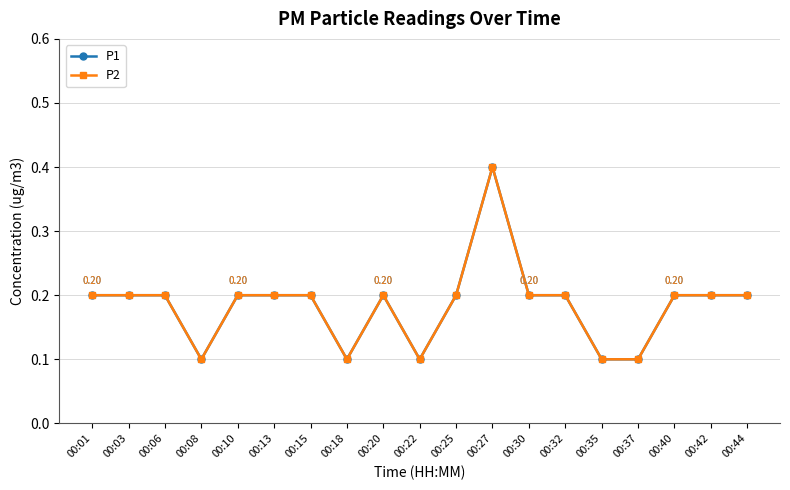

Which has a higher value, 00:08 or 00:37?

00:08